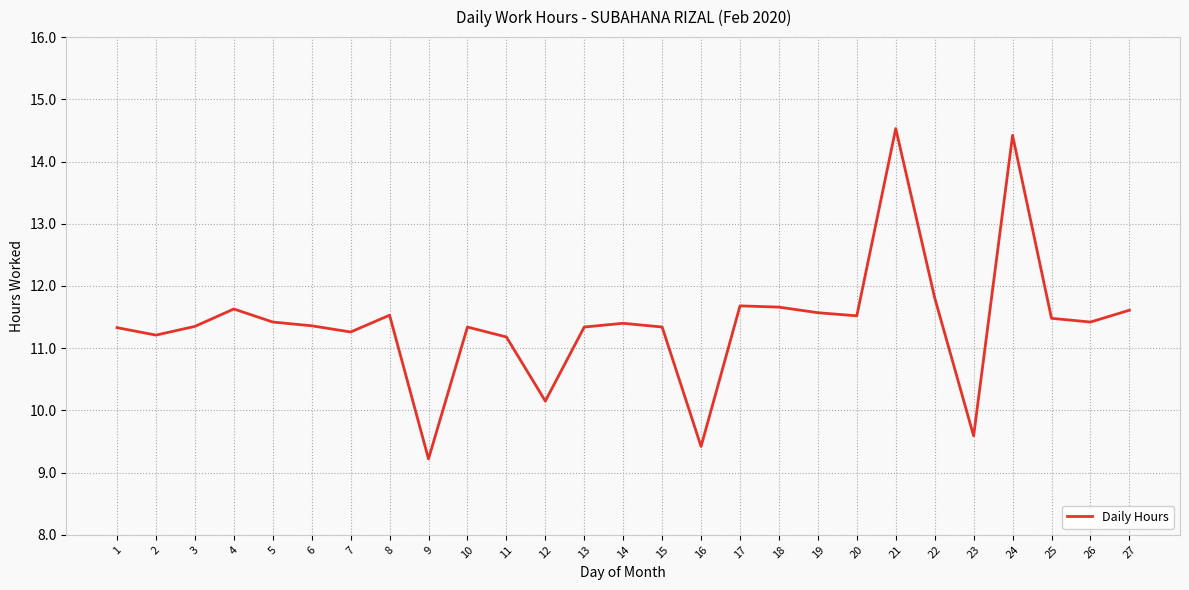

What is the average value?

11.4